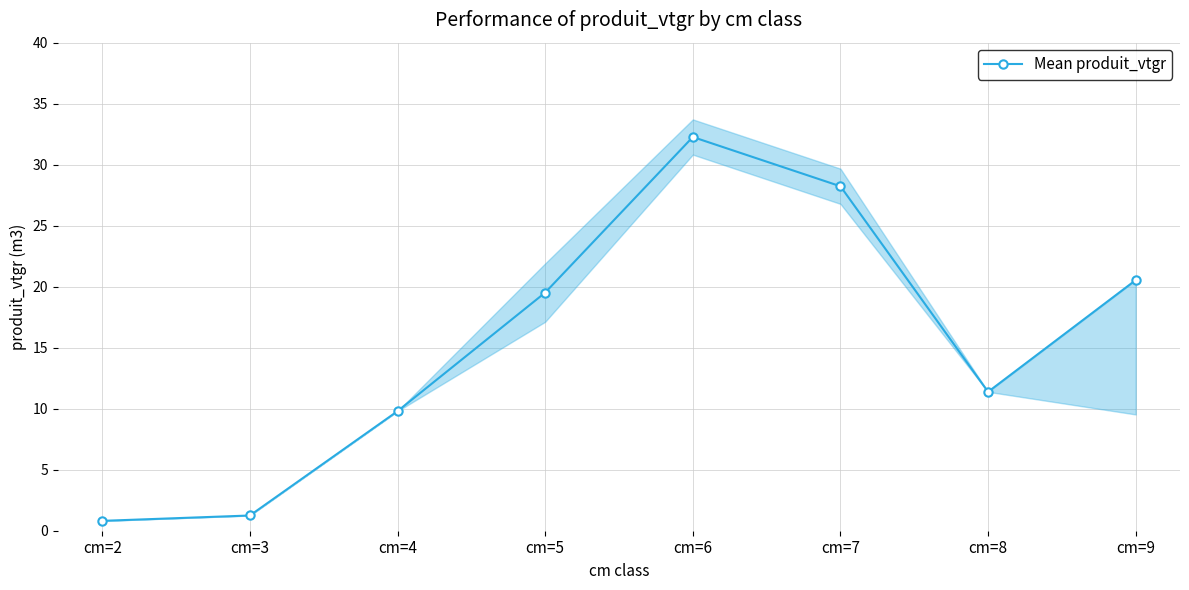

Reading right to left, what are all the values shown in this chart?

20.5	11.4	28.2	32.3	19.5	9.8	1.2	0.8